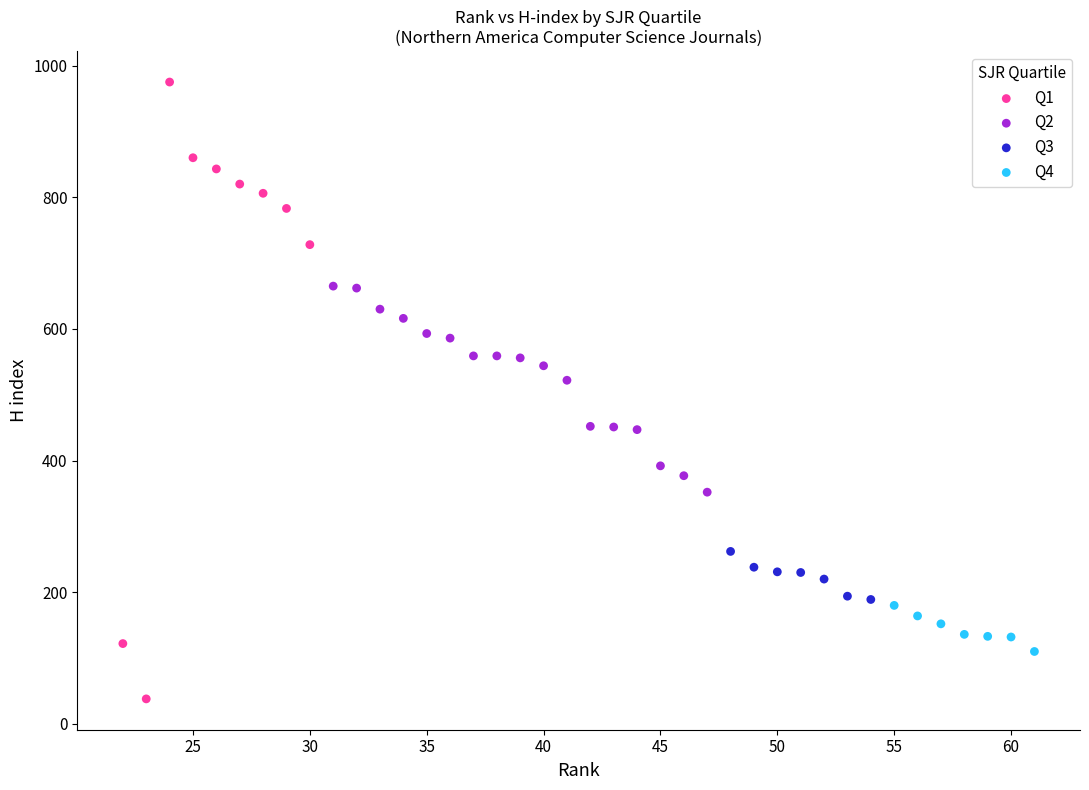

Which series contains the lowest Y value?

Q1